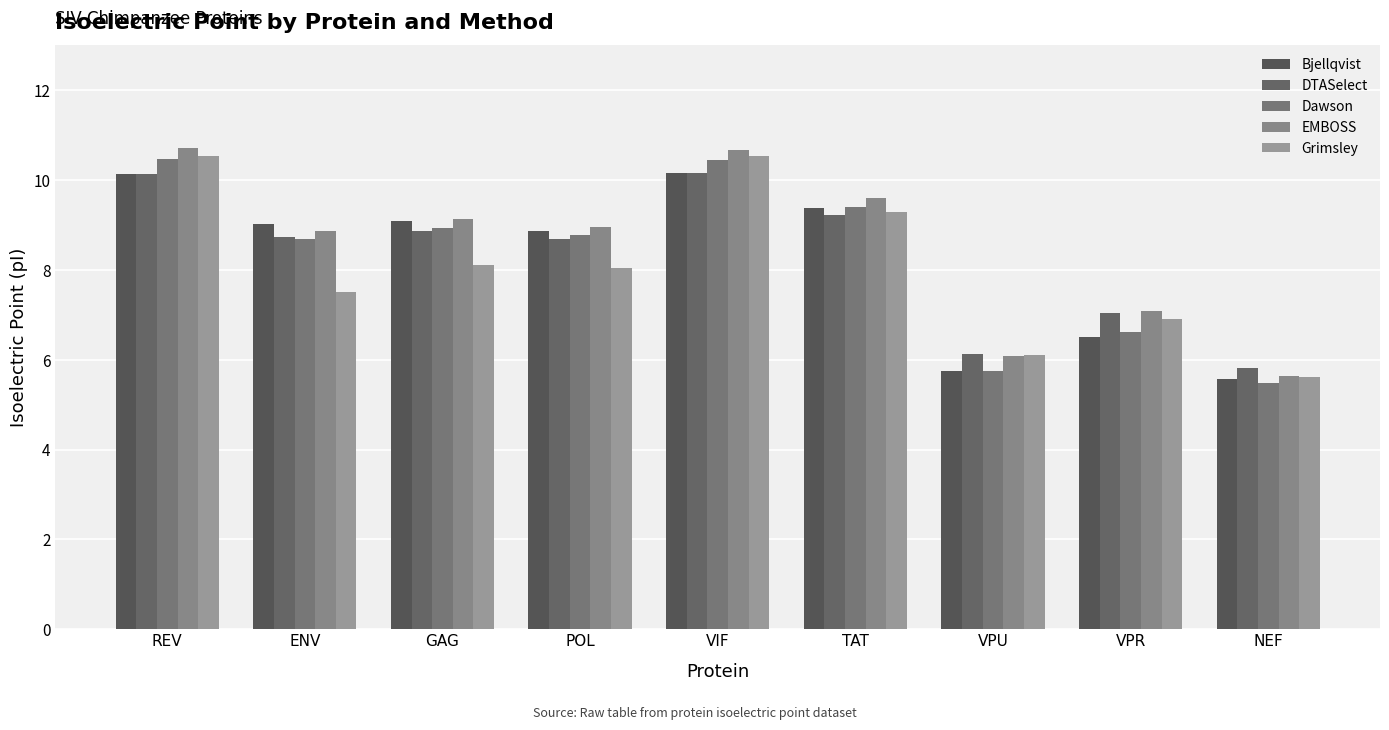

What is the total value across all series at VPR?

34.1